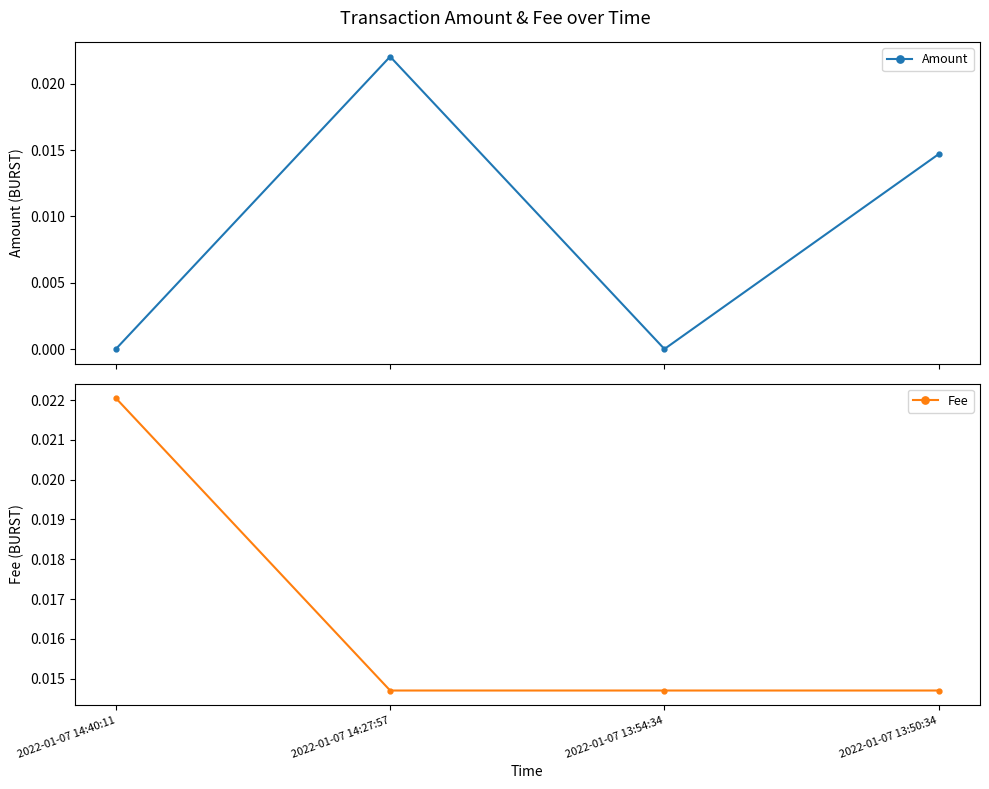

Rank the series by their average value, from lowest to highest.

Amount, Fee